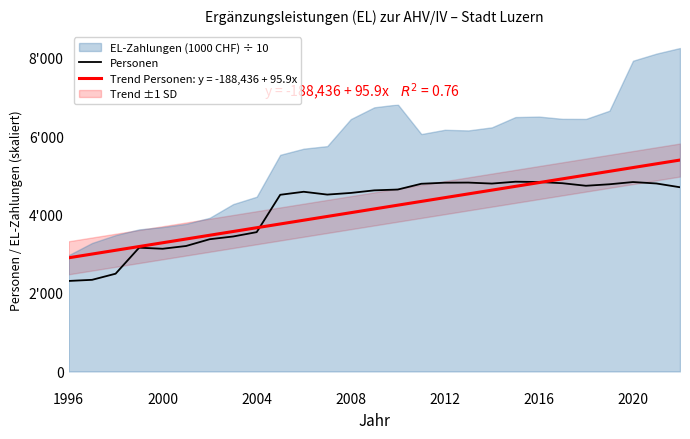

How many points are lower than both their immediate neighbors (excluding endpoints)?

4